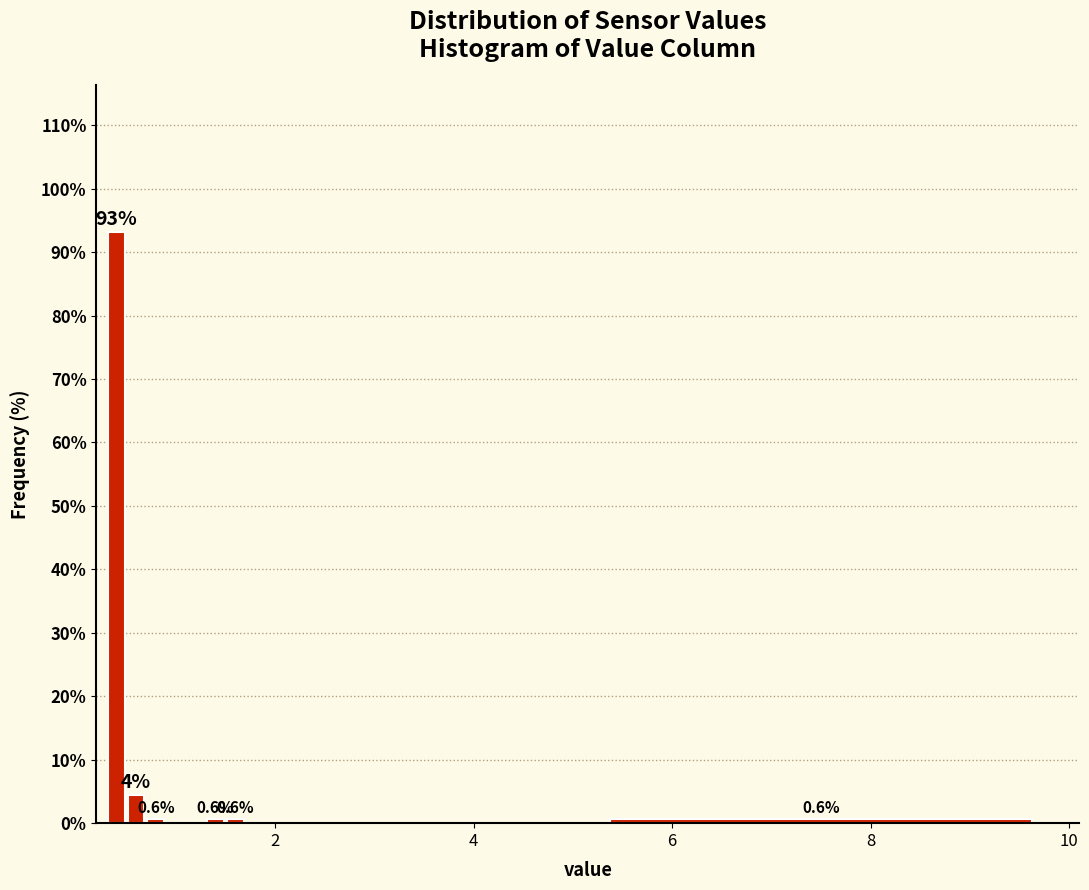

Around what value on the x-axis is the tallest bar? Give the approximate position of its centre, as read against the axis.

0.4